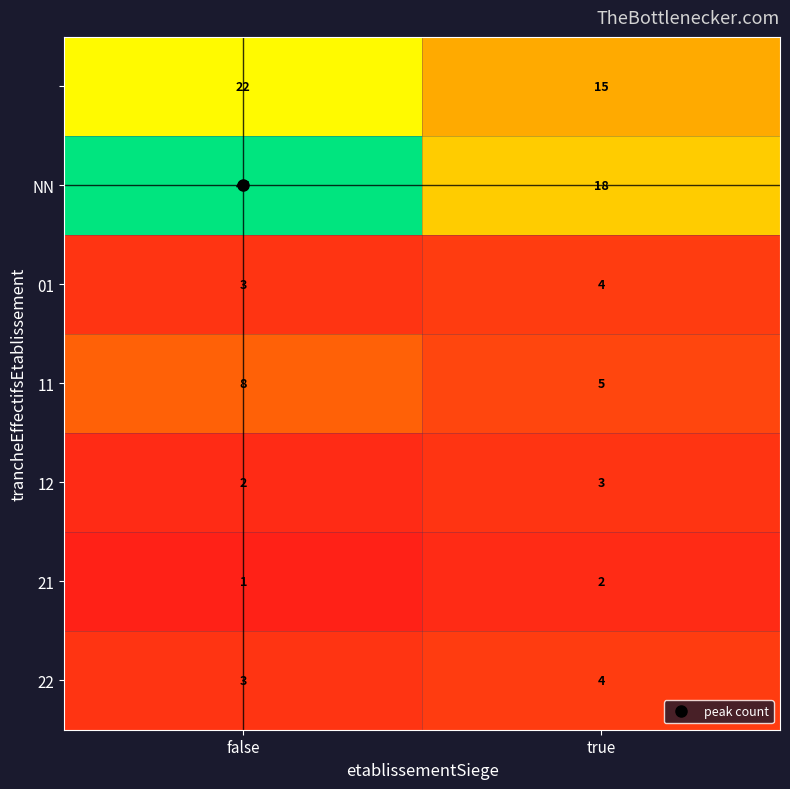

What is the total value across all series at true?

51